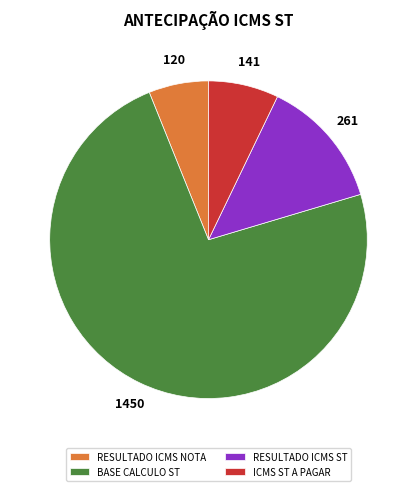

Which category has the smallest portion of the pie?

RESULTADO ICMS NOTA